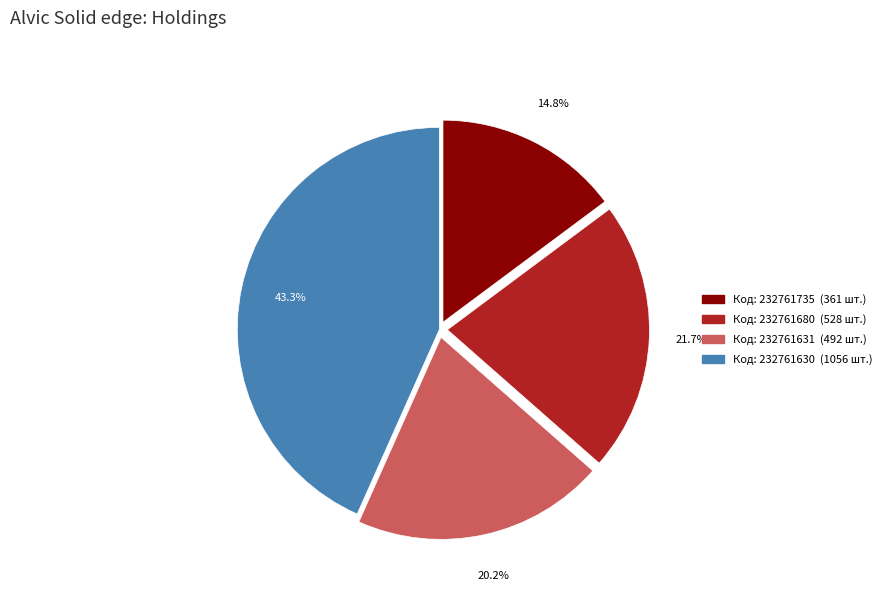

Does any single category account for the majority?

No